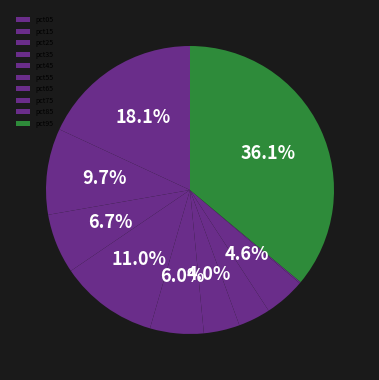

How many slices are in this pie chart?

10